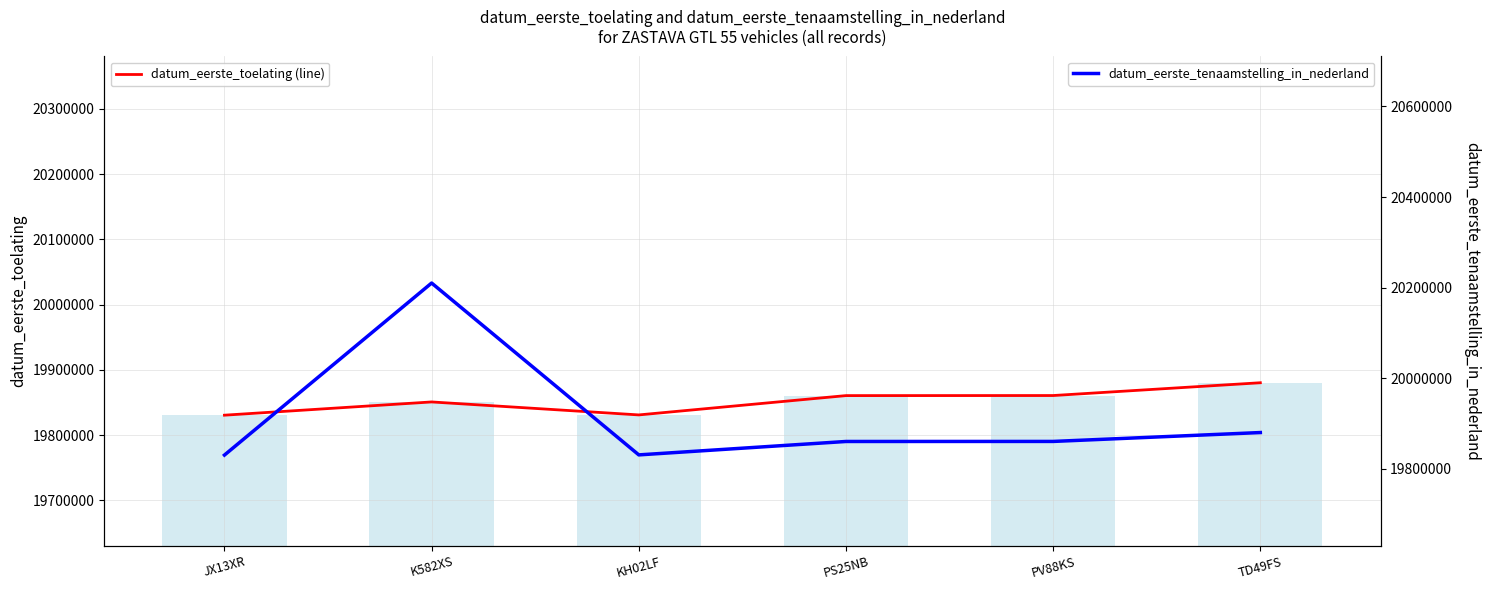

At PS25NB, list the series in order from largest to smallest.

datum_eerste_toelating (line), datum_eerste_toelating, datum_eerste_tenaamstelling_in_nederland